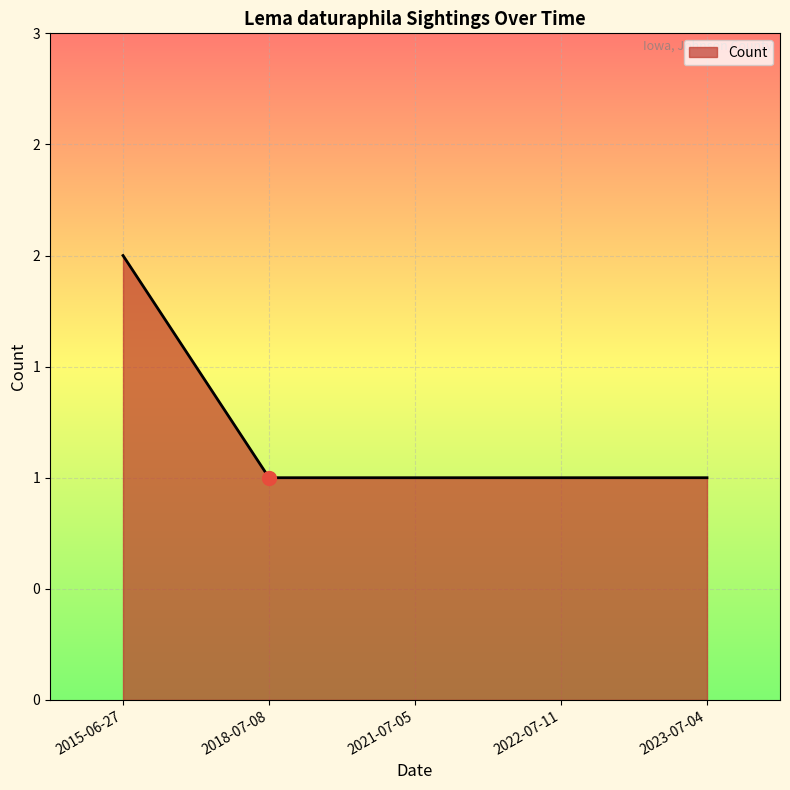

What is the label of the 5th point from the left?

2023-07-04